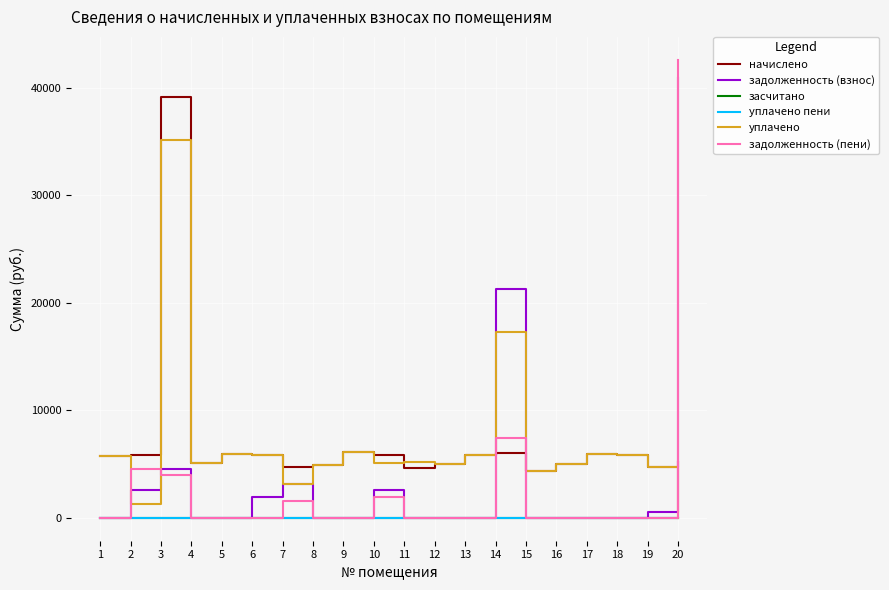

At which category is the sum across all series the highest?

20